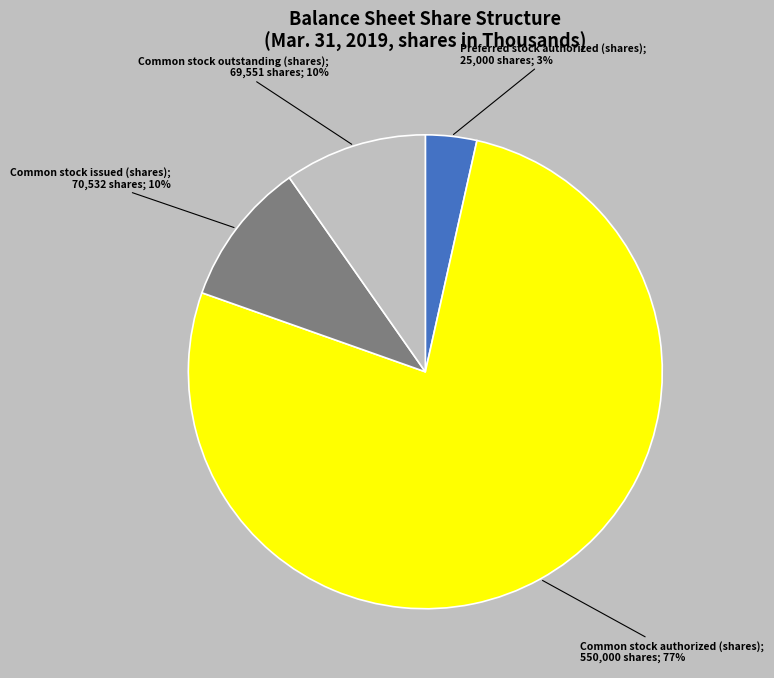

How many slices are in this pie chart?

4